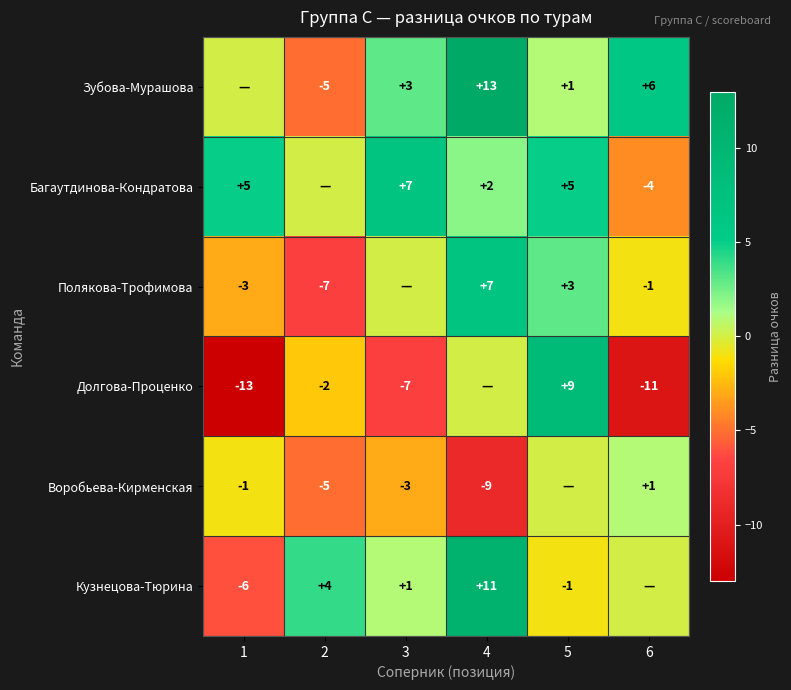

True or false: Долгова-Проценко has a value of -2 at 2.

True